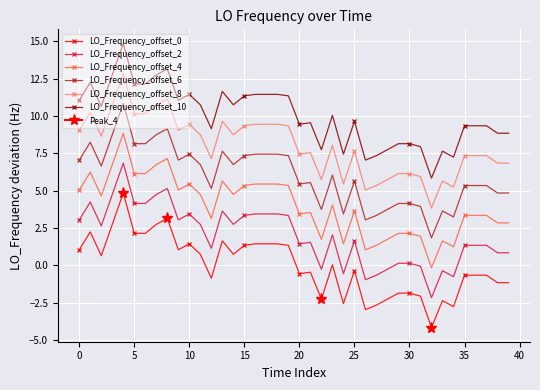

True or false: LO_Frequency_offset_2 has more than 2 interior local peaks.

True